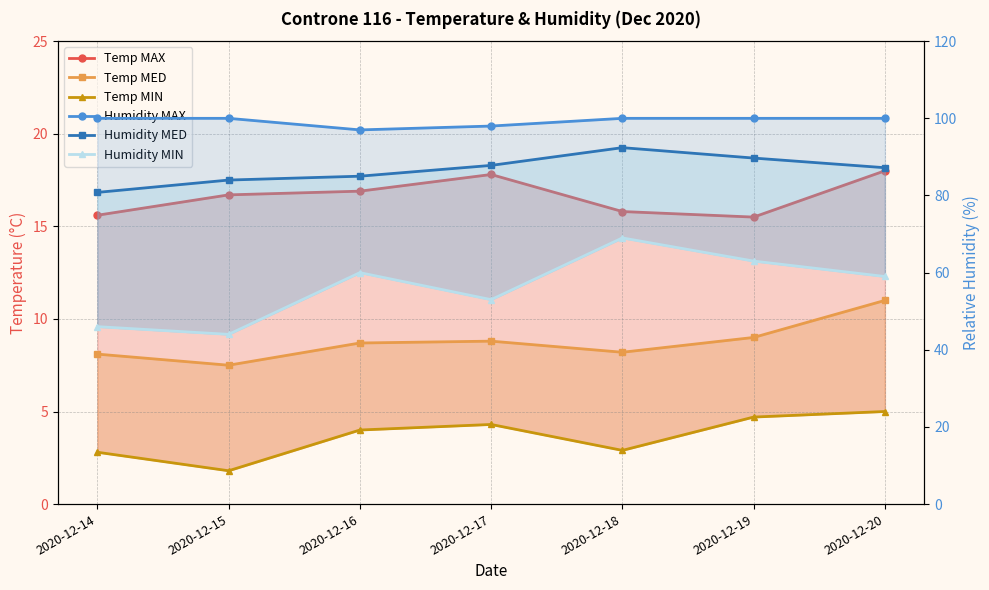

Reading left to right, what are all the values shown in this chart?

Temp MAX: 2020-12-14=15.6	2020-12-15=16.7	2020-12-16=16.9	2020-12-17=17.8	2020-12-18=15.8	2020-12-19=15.5	2020-12-20=18.0
Temp MED: 2020-12-14=8.1	2020-12-15=7.5	2020-12-16=8.7	2020-12-17=8.8	2020-12-18=8.2	2020-12-19=9.0	2020-12-20=11.0
Temp MIN: 2020-12-14=2.8	2020-12-15=1.8	2020-12-16=4.0	2020-12-17=4.3	2020-12-18=2.9	2020-12-19=4.7	2020-12-20=5.0
Humidity MAX: 2020-12-14=100.0	2020-12-15=100.0	2020-12-16=97.0	2020-12-17=98.0	2020-12-18=100.0	2020-12-19=100.0	2020-12-20=100.0
Humidity MED: 2020-12-14=80.8	2020-12-15=84.0	2020-12-16=85.0	2020-12-17=87.8	2020-12-18=92.4	2020-12-19=89.7	2020-12-20=87.2
Humidity MIN: 2020-12-14=46.0	2020-12-15=44.0	2020-12-16=60.0	2020-12-17=53.0	2020-12-18=69.0	2020-12-19=63.0	2020-12-20=59.0